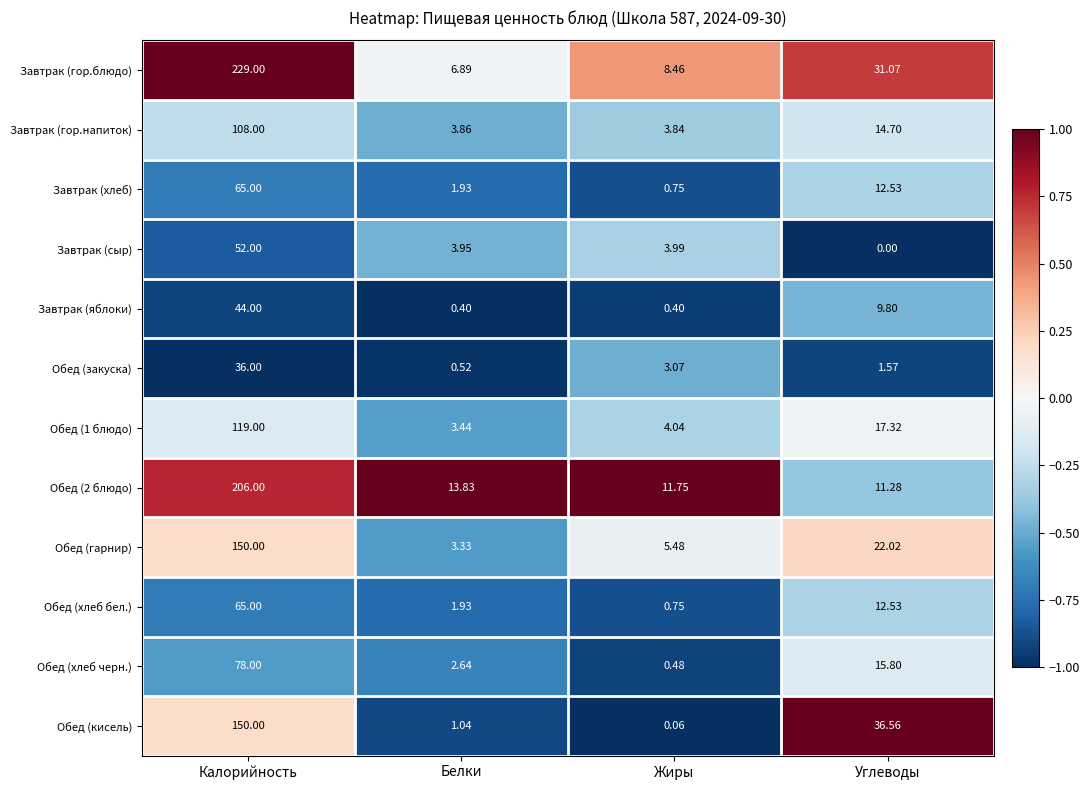

At which label is Завтрак (хлеб) closest to 32?

Углеводы